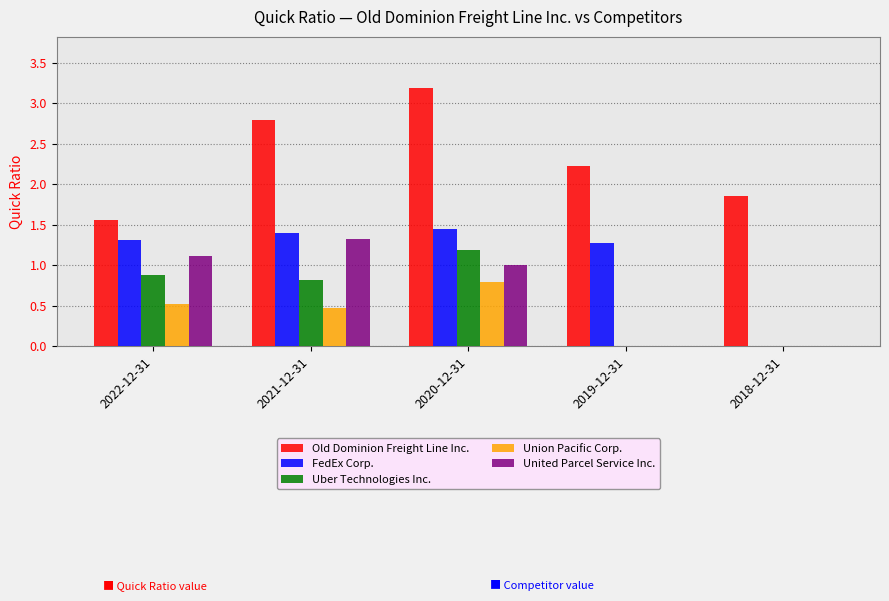

Count the number of categories in the chart.

5